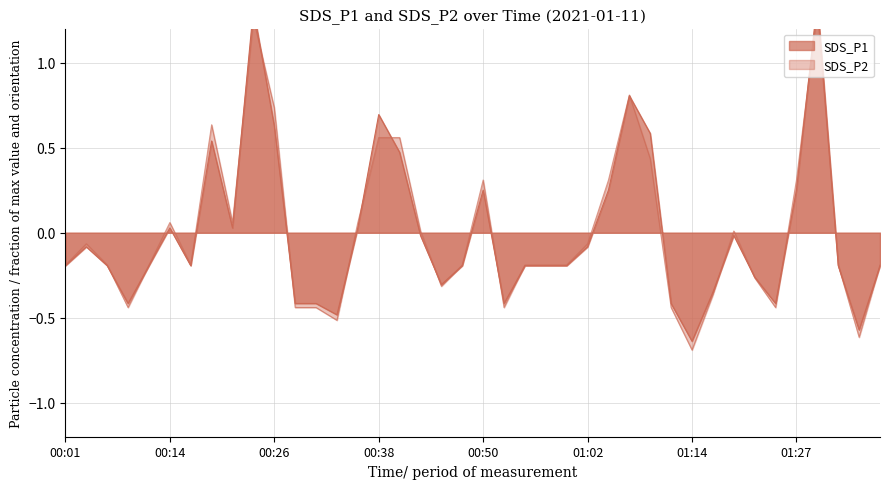

What is the value of the SDS_P2 point at the 15th from the left?

0.1